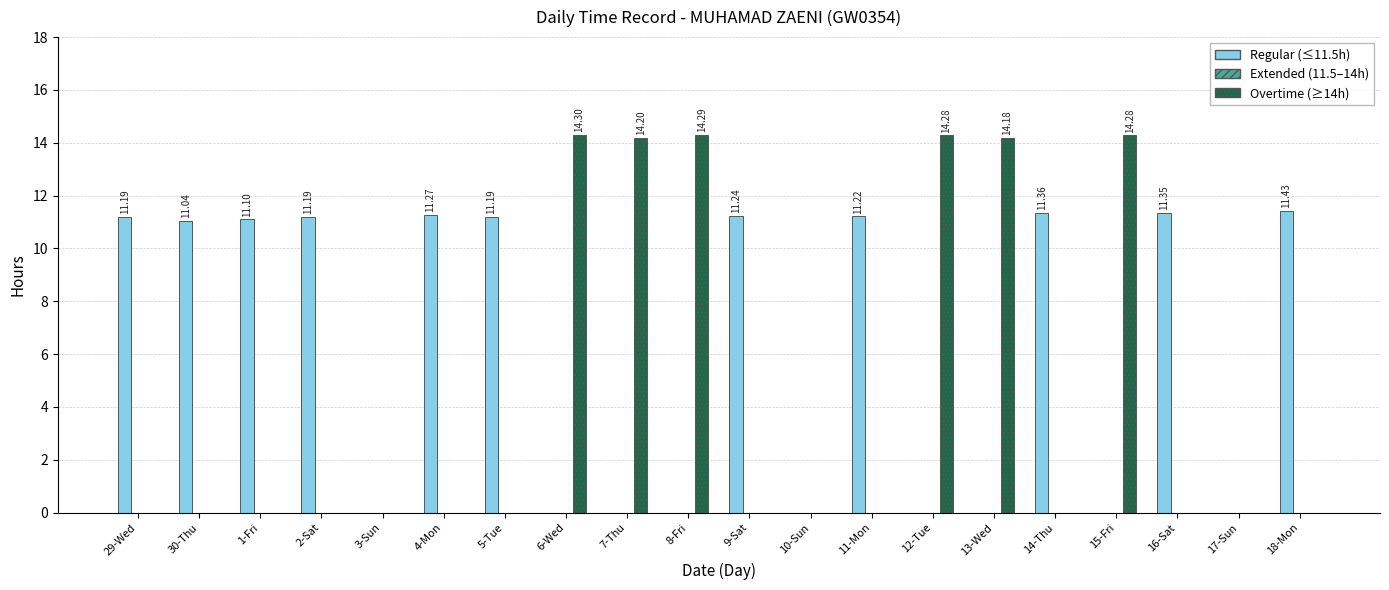

What is the total value across all series at 8-Fri?

14.3